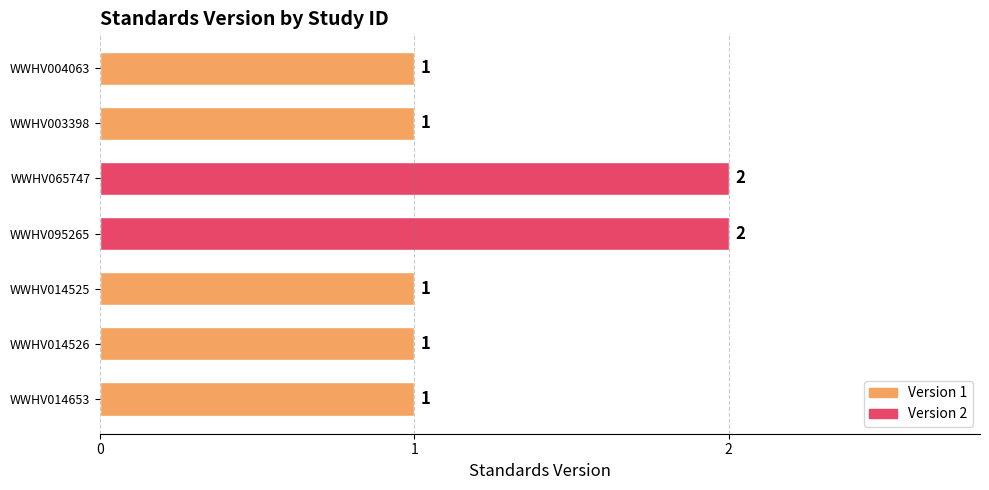

Approximately how many times larger is the value at WWHV004063 compared to WWHV014653?

1.0